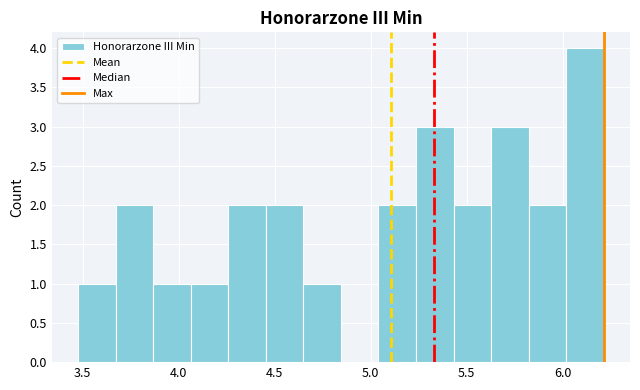

Read against the x-axis, roughly where is the centre of the tallest bar?

6.10